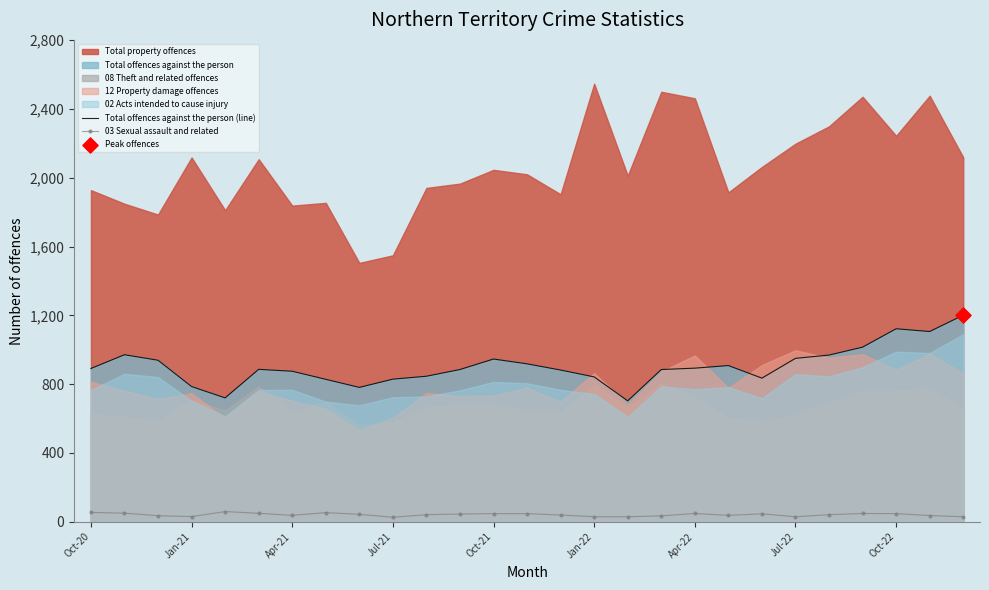

At how many categories does at least one series exceed 0?

27